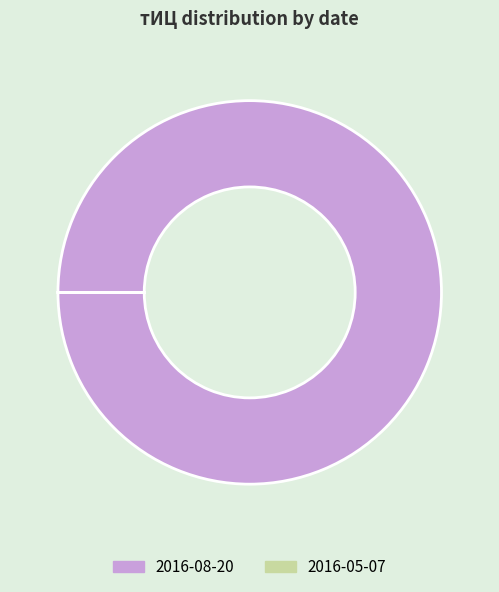

What is the largest slice in the pie chart?

2016-08-20